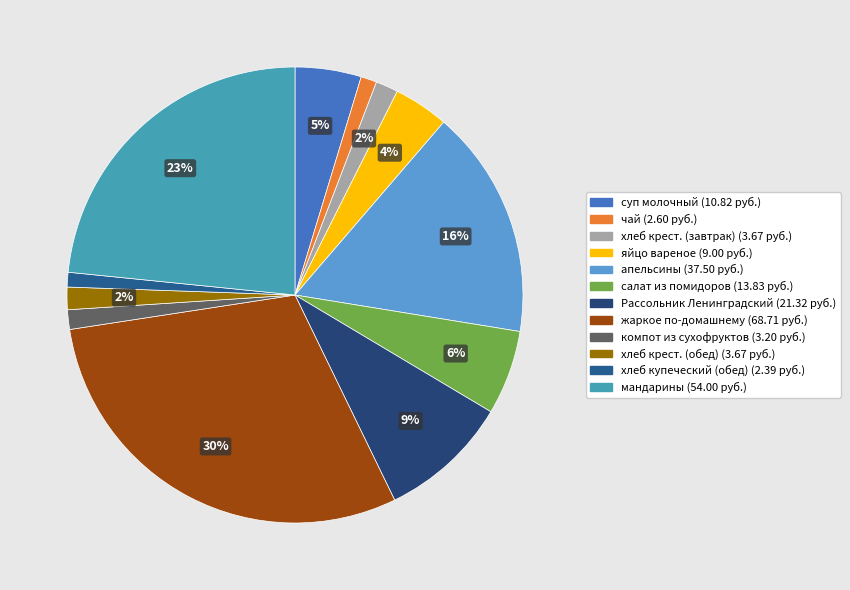

Count the number of slices in the pie.

12